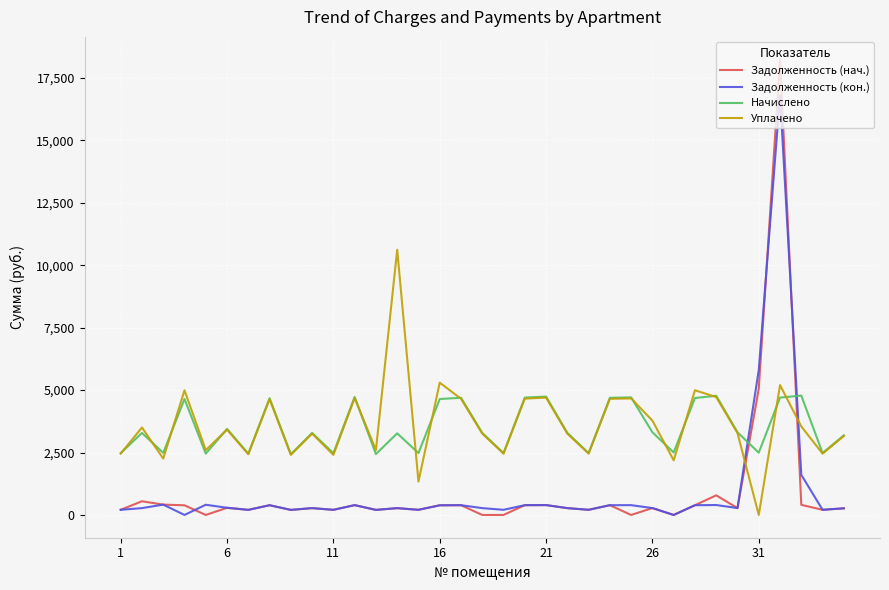

Which series has the widest spread of values?

Задолженность (нач.)